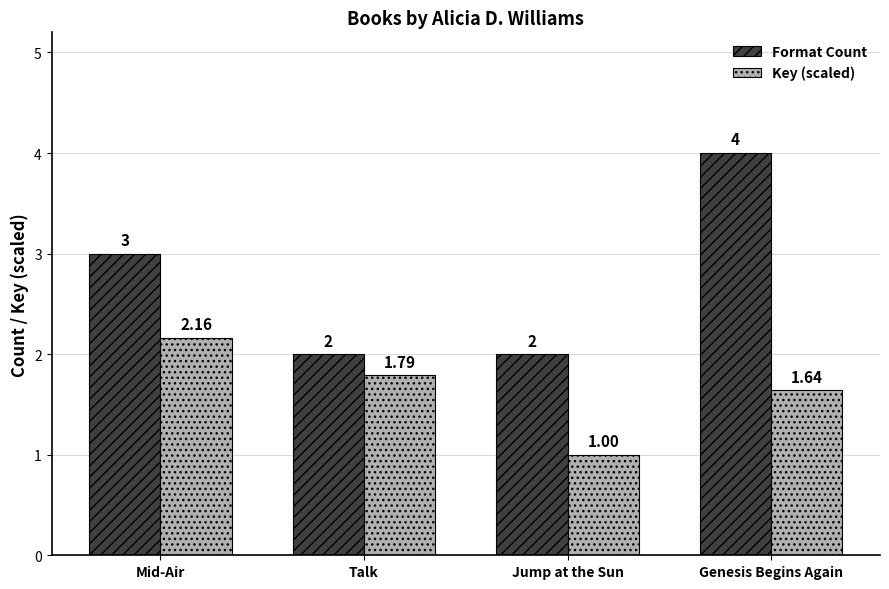

Which series has the largest total across all categories?

Format Count